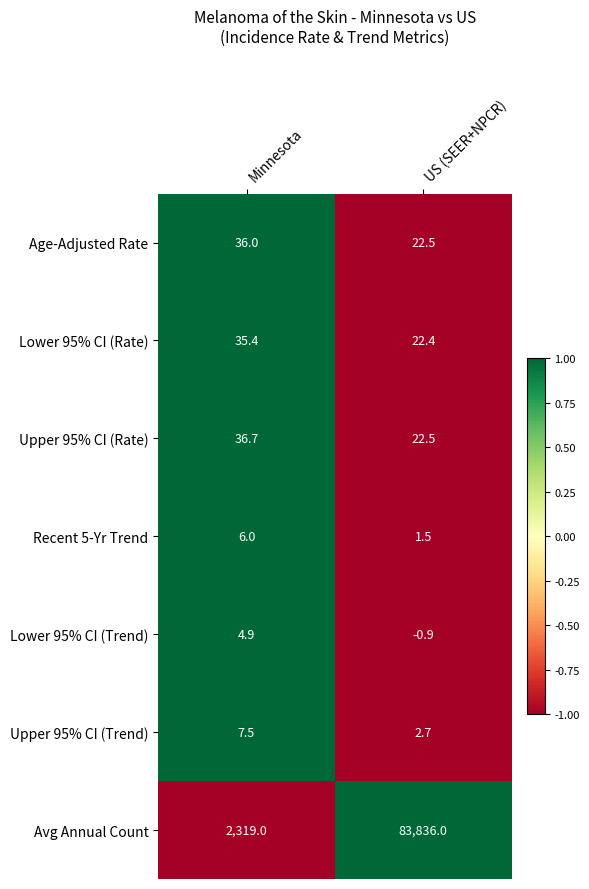

What value does the Lower 95% CI (Trend) series have at US (SEER+NPCR)?

-0.9